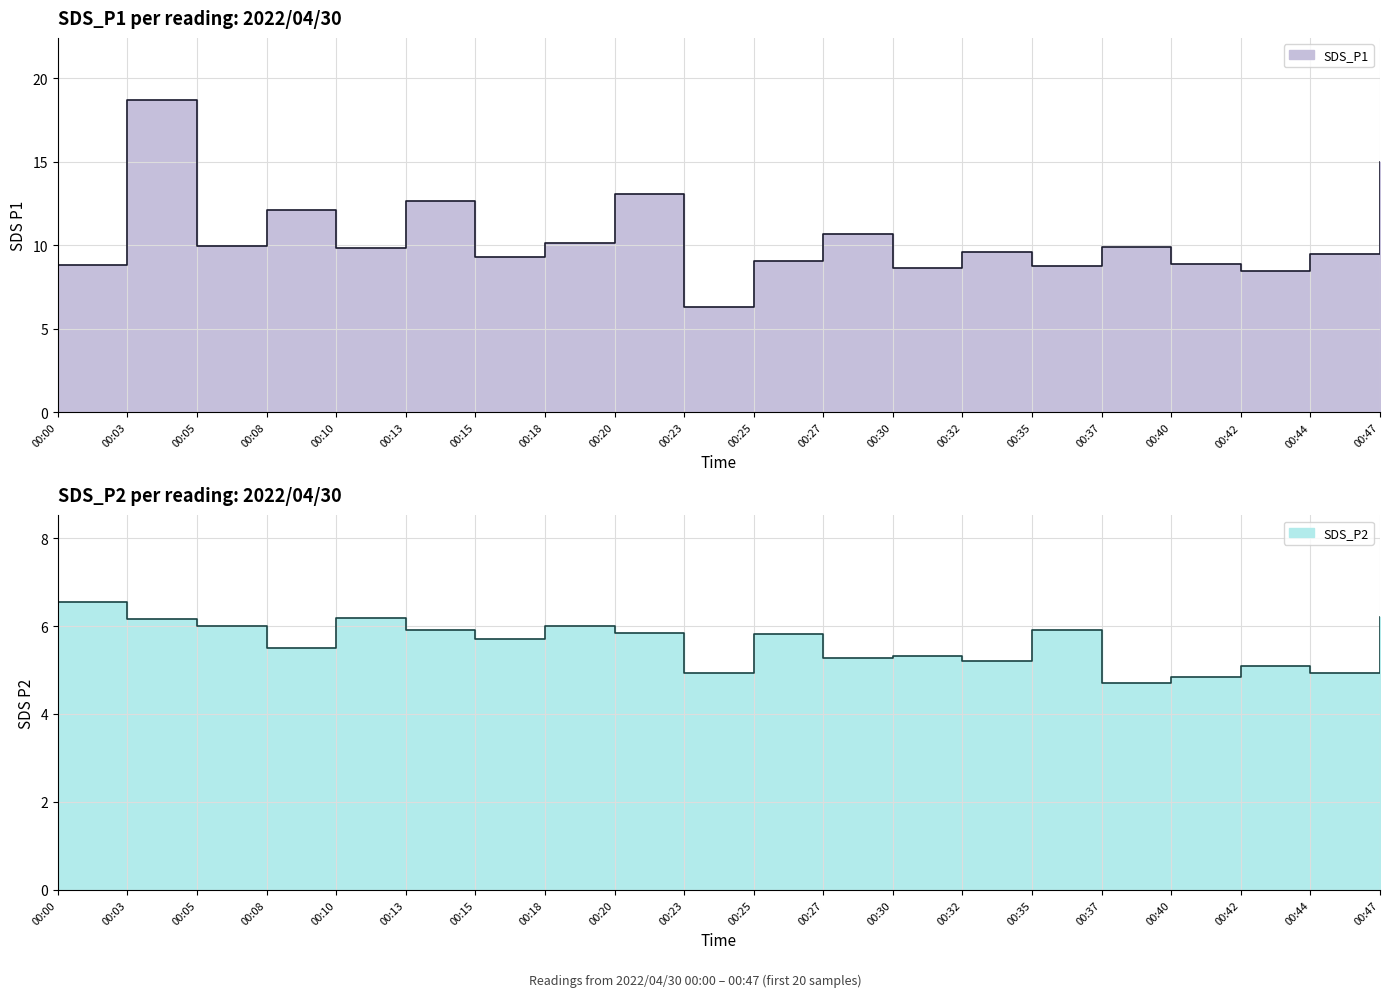

Does the chart have visible grid lines?

Yes